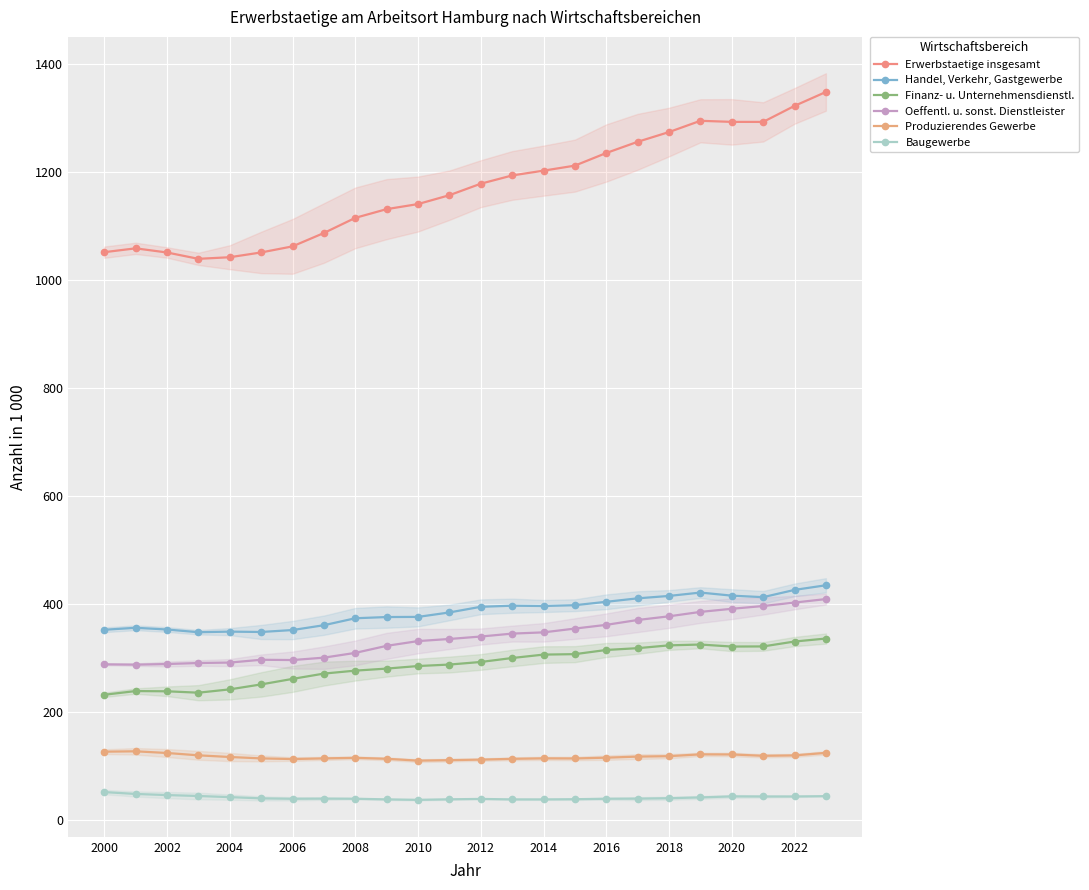

Reading left to right, extract all data points from this chart.

Erwerbstaetige insgesamt: 1051.3	1058.4	1050.7	1038.9	1041.9	1050.8	1062.0	1086.8	1114.8	1131.0	1140.4	1156.8	1178.1	1193.4	1202.3	1211.6	1235.0	1255.7	1273.8	1294.6	1292.6	1292.6	1322.2	1348.0
Handel, Verkehr, Gastgewerbe: 351.8	355.5	352.3	347.3	348.4	347.7	351.3	360.3	373.2	375.4	375.7	383.9	394.4	396.4	395.9	397.3	403.6	410.1	414.5	420.8	415.0	412.2	425.7	434.3
Finanz- u. Unternehmensdienstl.: 231.4	238.3	237.9	235.3	241.5	250.6	260.8	270.7	276.1	279.9	284.7	287.4	292.2	299.5	305.8	306.7	314.4	317.8	323.0	324.5	320.8	321.0	330.1	335.6
Oeffentl. u. sonst. Dienstleister: 287.8	287.2	288.4	290.3	291.1	296.3	295.8	300.2	309.0	322.1	330.9	334.8	339.3	344.7	347.0	354.1	360.9	370.0	376.8	385.0	390.7	395.8	402.2	408.7
Produzierendes Gewerbe: 126.0	126.7	123.6	119.3	116.2	113.6	112.3	113.6	114.6	112.8	109.4	110.3	111.3	112.8	113.7	113.5	114.9	116.9	117.7	121.1	120.9	118.4	119.1	123.9
Baugewerbe: 51.2	47.7	45.6	43.9	41.8	39.5	38.8	39.1	38.8	37.6	36.8	37.8	38.5	37.6	37.6	38.0	38.8	39.0	39.8	41.3	43.2	43.0	43.0	43.6